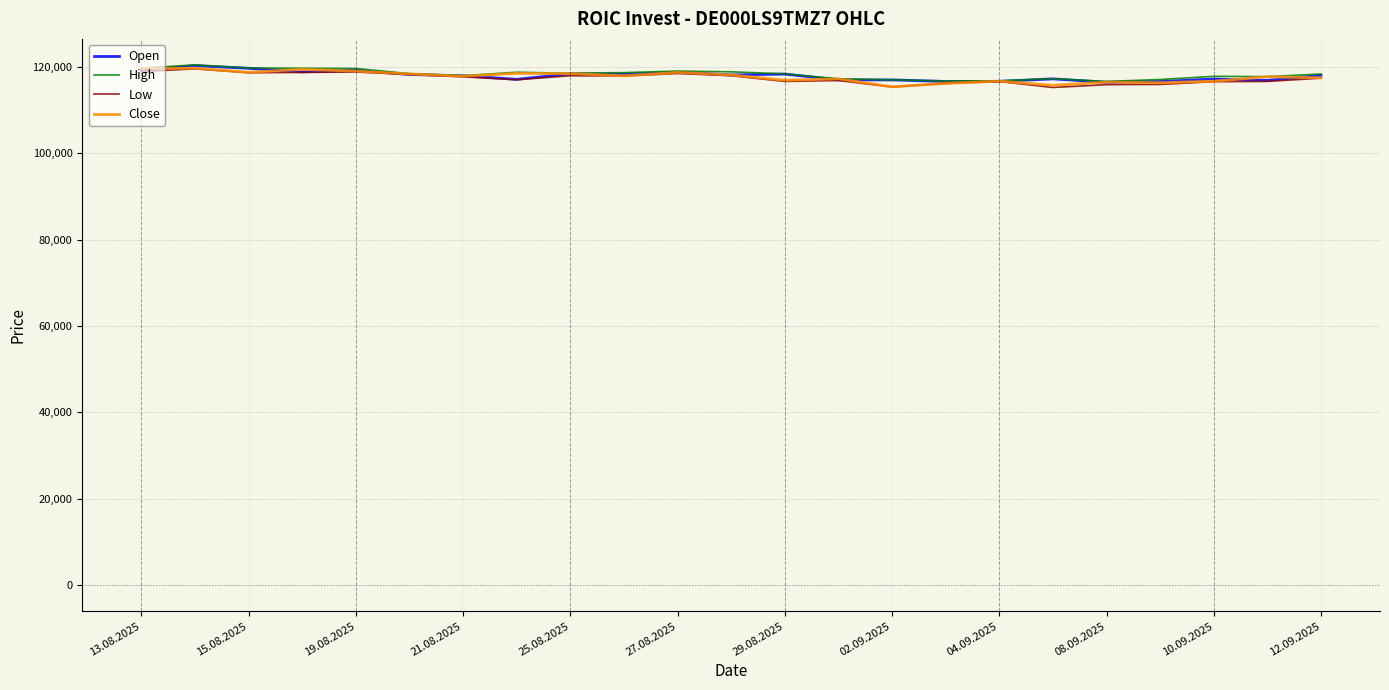

What is the greatest value displayed?

120439